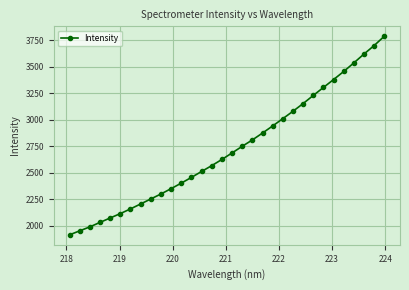

What is the smallest value displayed?

1913.6